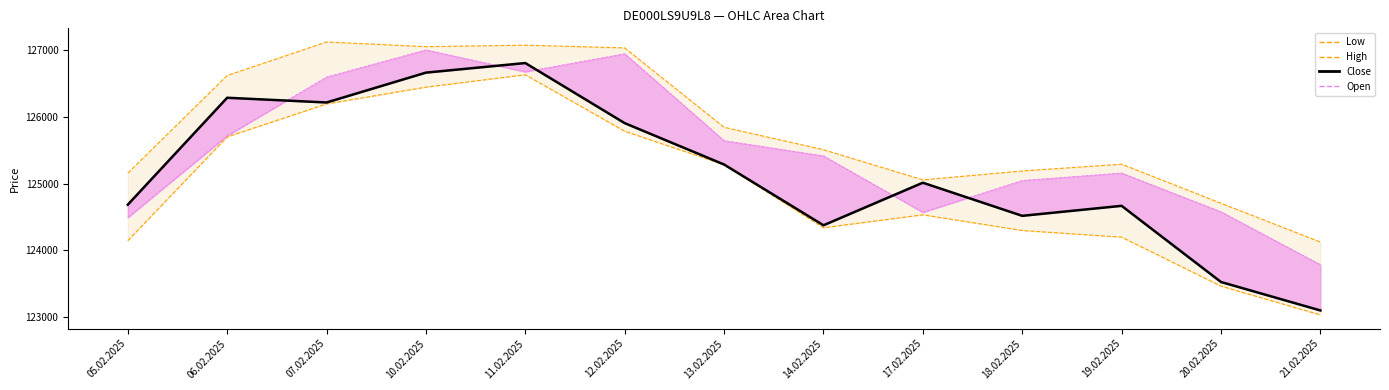

What is the label of the 4th point from the right?

18.02.2025